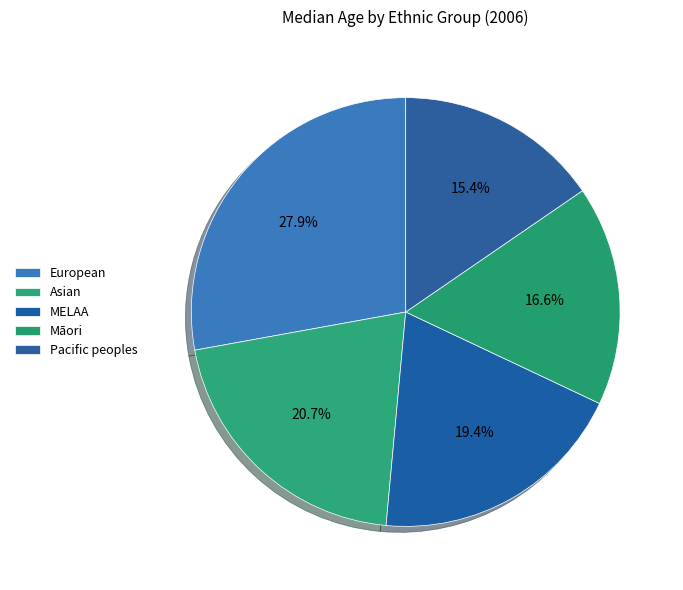

Which has a higher value, MELAA or Asian?

Asian